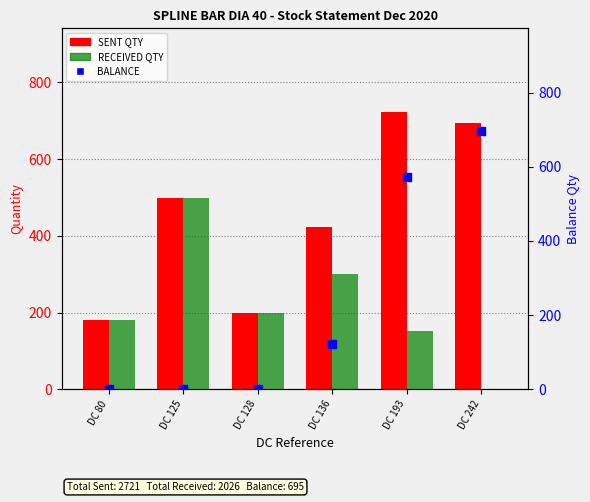

At how many categories does at least one series exceed 197?

5